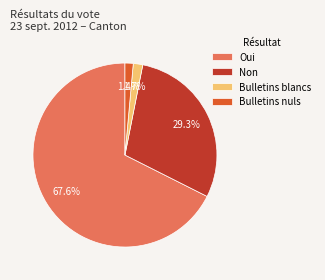

What percentage do Non and Bulletins blancs together represent?

31.0%